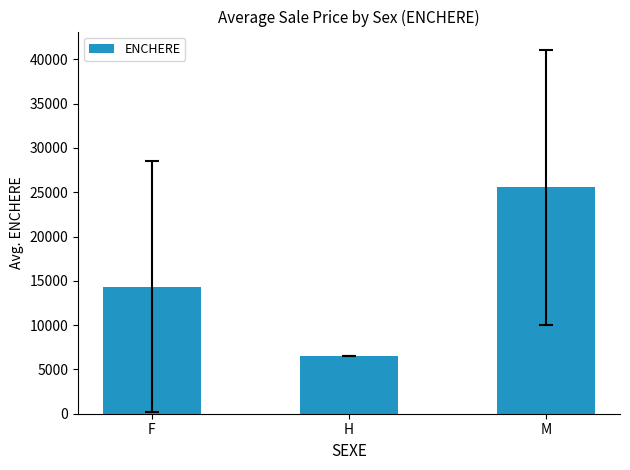

What is the change in value from F to M?

+11243.1